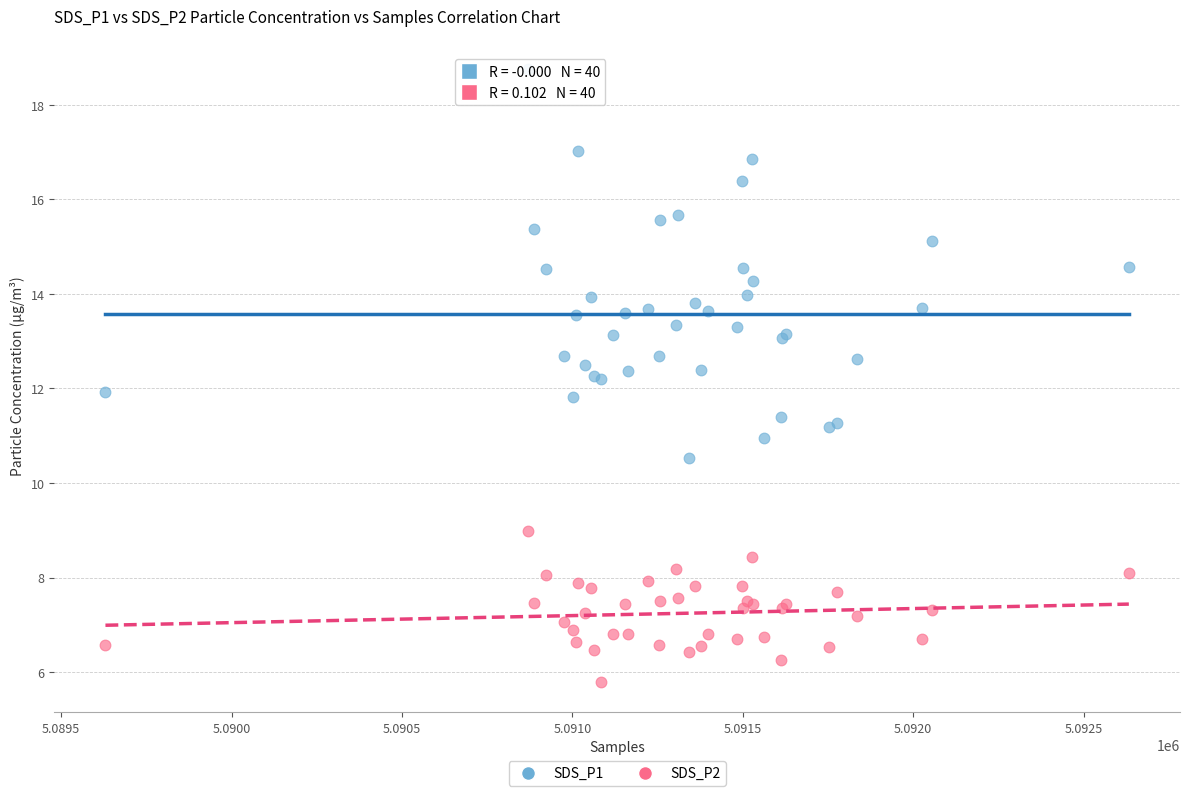

Which series contains the highest Y value?

SDS_P1